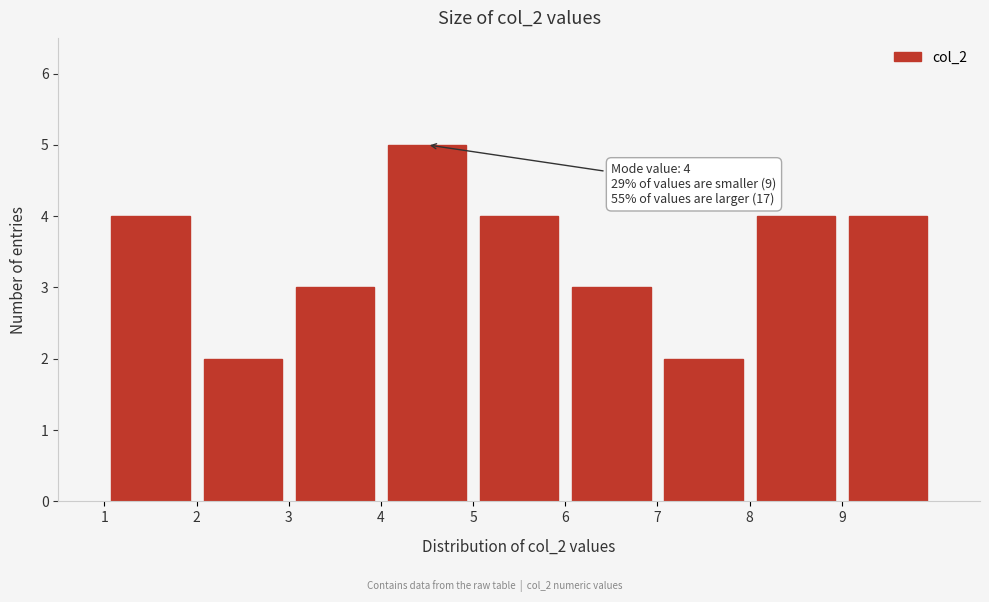

Which range on the x-axis has the tallest bar?

4 to 5